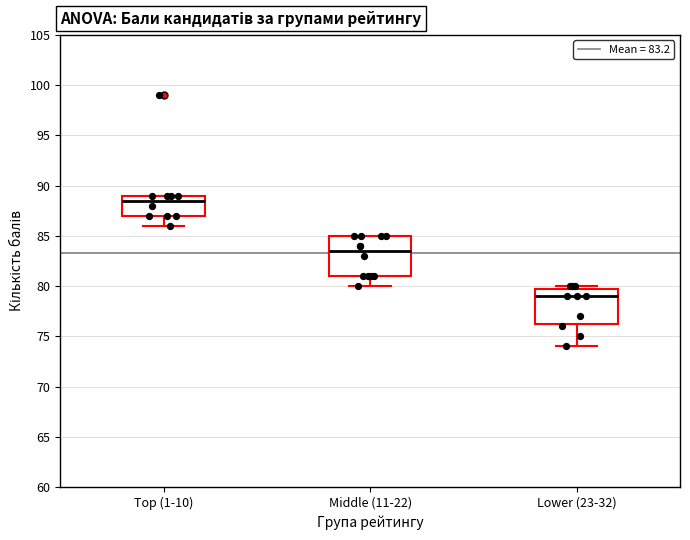

Reading left to right, read every box against the y-axis: the position of its median line, the range the box covers, and the ends of its whiskers. The values are not printed on the chart, so give them approximately, as read against the axis.

Top (1-10): median 88.5, box 87.0 to 89.0, whiskers 86.0 to 89.0
Middle (11-22): median 83.5, box 81.0 to 85.0, whiskers 80.0 to 85.0
Lower (23-32): median 79.0, box 76.5 to 80.0, whiskers 74.0 to 80.0 (just above the box's upper edge)